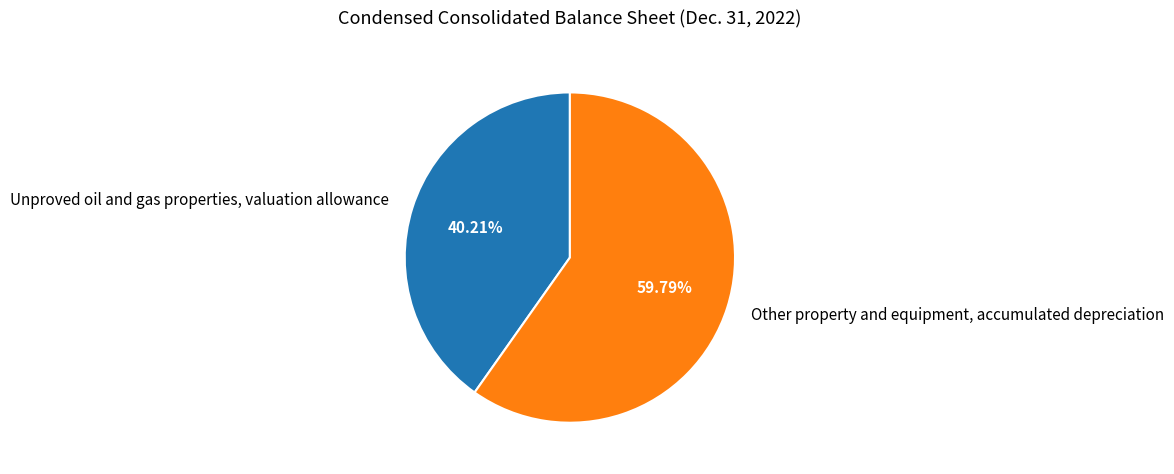

True or false: Other property and equipment, accumulated depreciation accounts for 60% of the total.

True